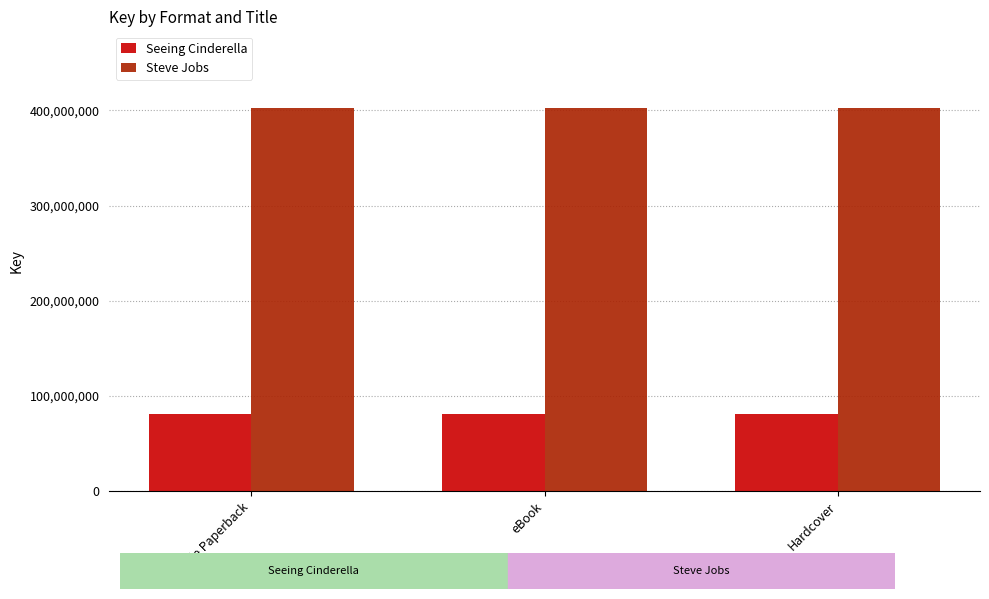

Reading right to left, list all the values displayed in this chart.

Seeing Cinderella: 81389570	81389570	81389570
Steve Jobs: 402494906	402494906	402494906